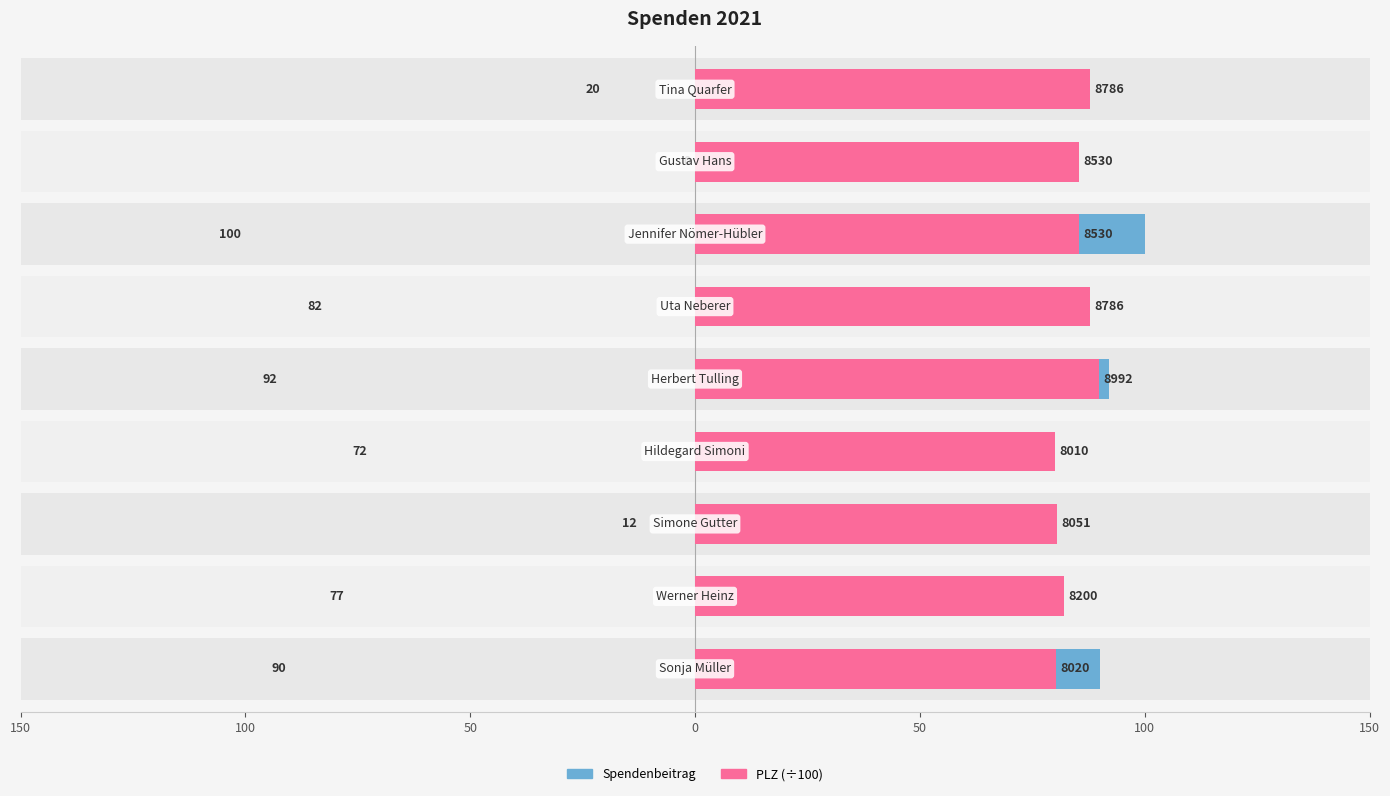

What are all the series names shown in the legend?

Spendenbeitrag, PLZ (÷100)